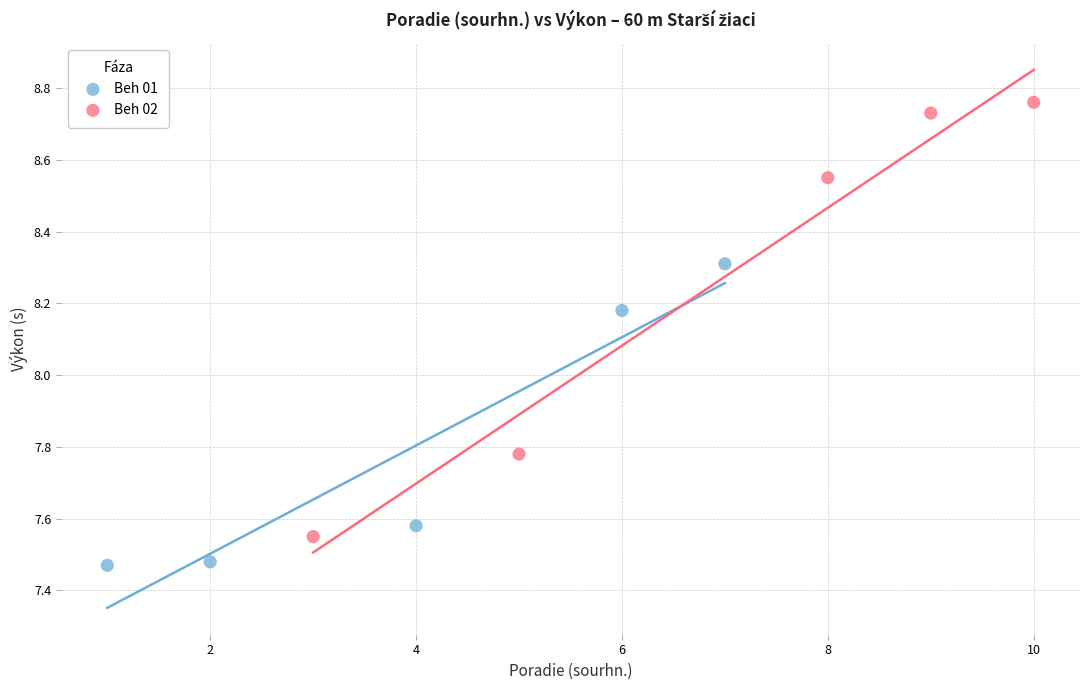

Which series has the largest Y range (max minus min)?

Beh 02